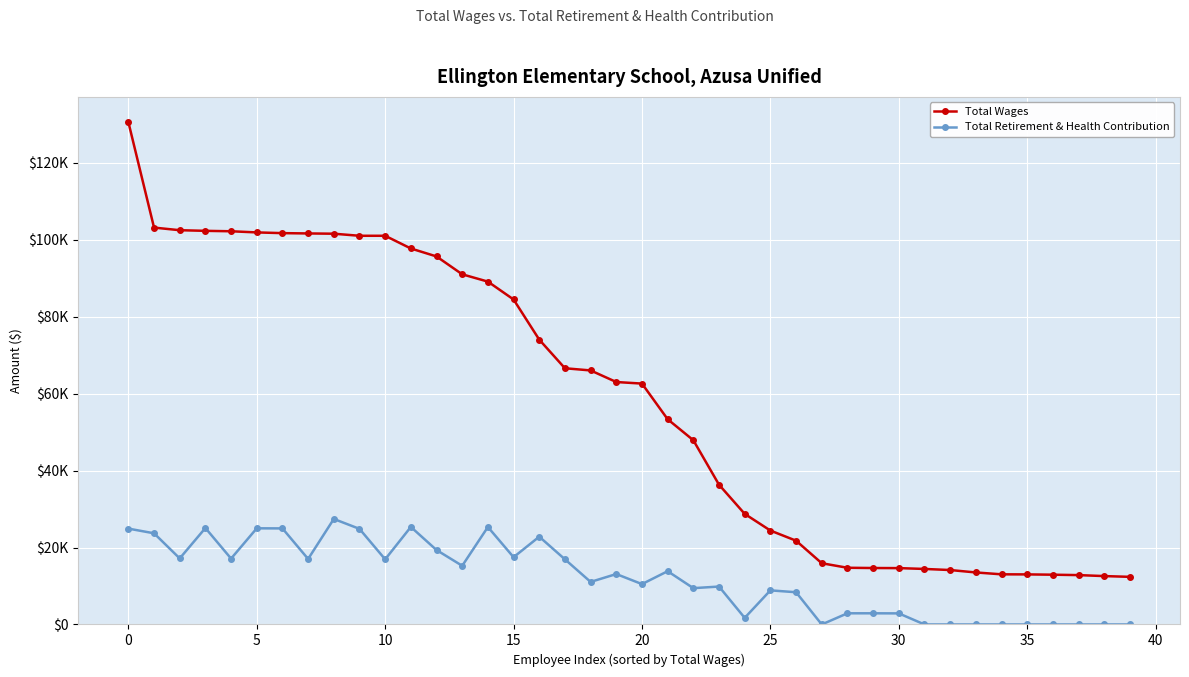

How many interior local valleys does the Total Retirement & Health Contribution series have?

11